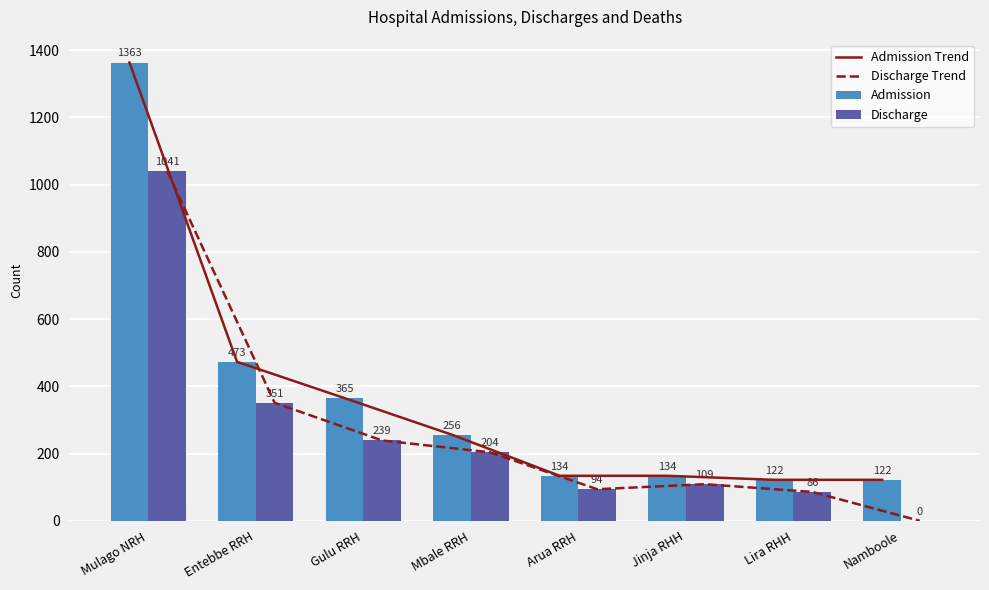

Rank the series by their maximum value, from lowest to highest.

Discharge Trend, Discharge, Admission Trend, Admission